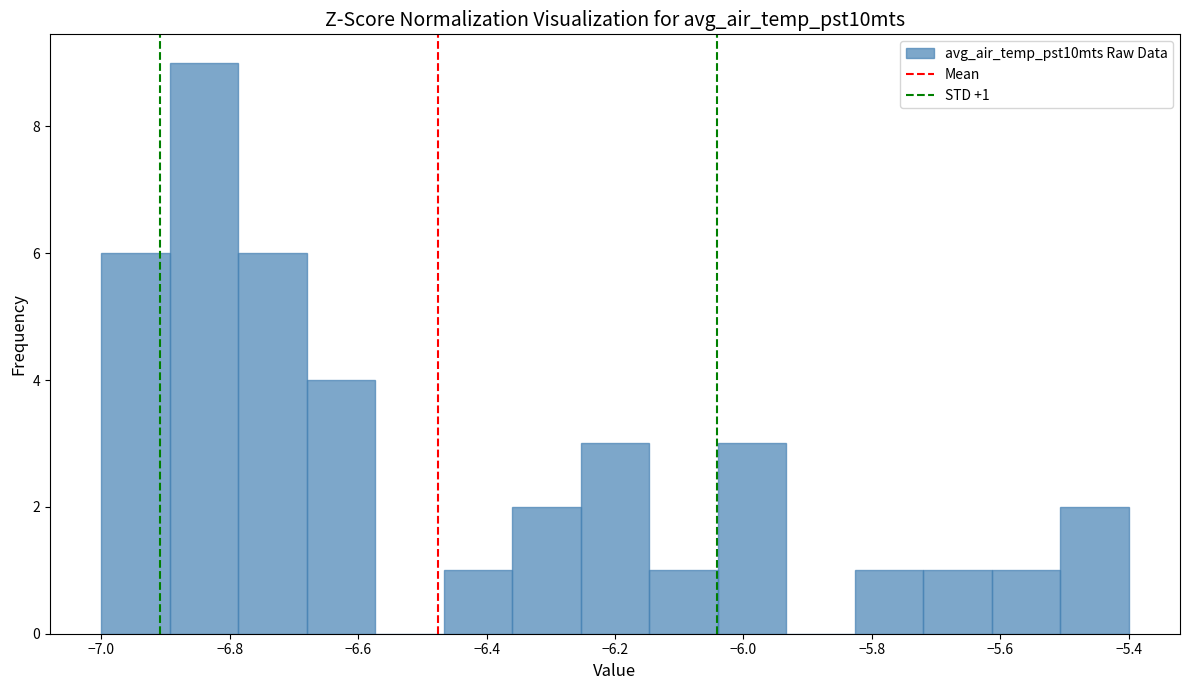

Over which range of the x-axis is the bar tallest?

-6.90 to -6.78